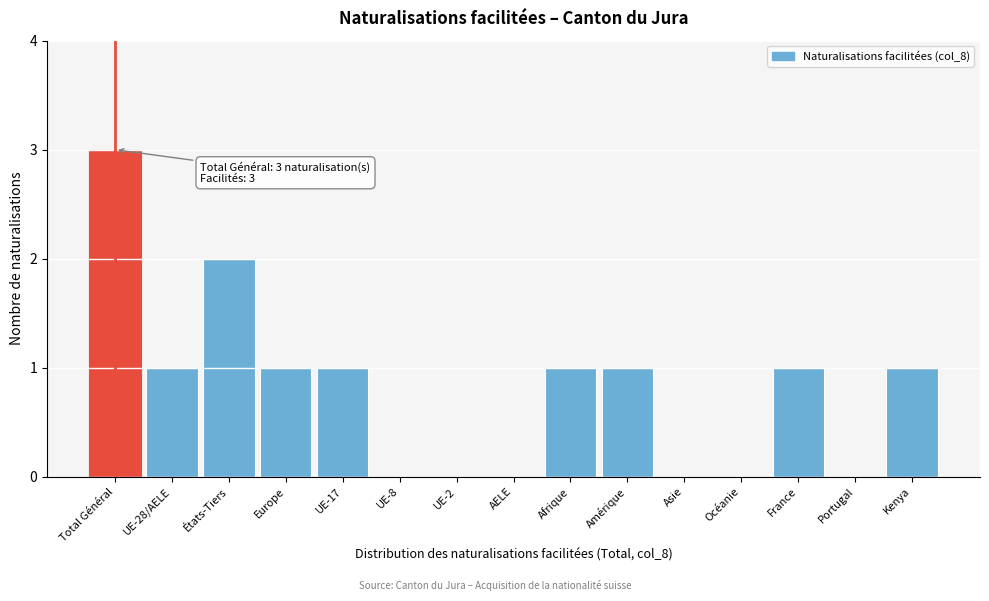

Reading right to left, list all the values displayed in this chart.

Kenya=1	Portugal=0	France=1	Océanie=0	Asie=0	Amérique=1	Afrique=1	AELE=0	UE-2=0	UE-8=0	UE-17=1	Europe=1	États-Tiers=2	UE-28/AELE=1	Total Général=3